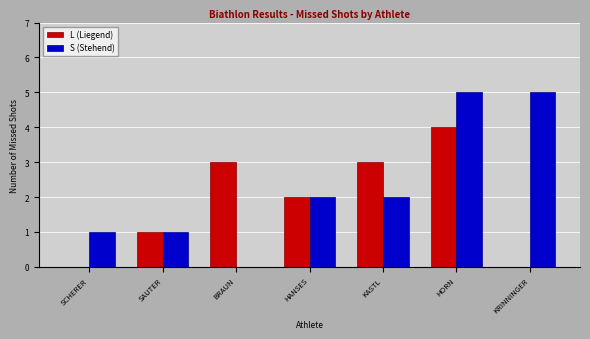

What is the highest value of the S (Stehend) series?

5